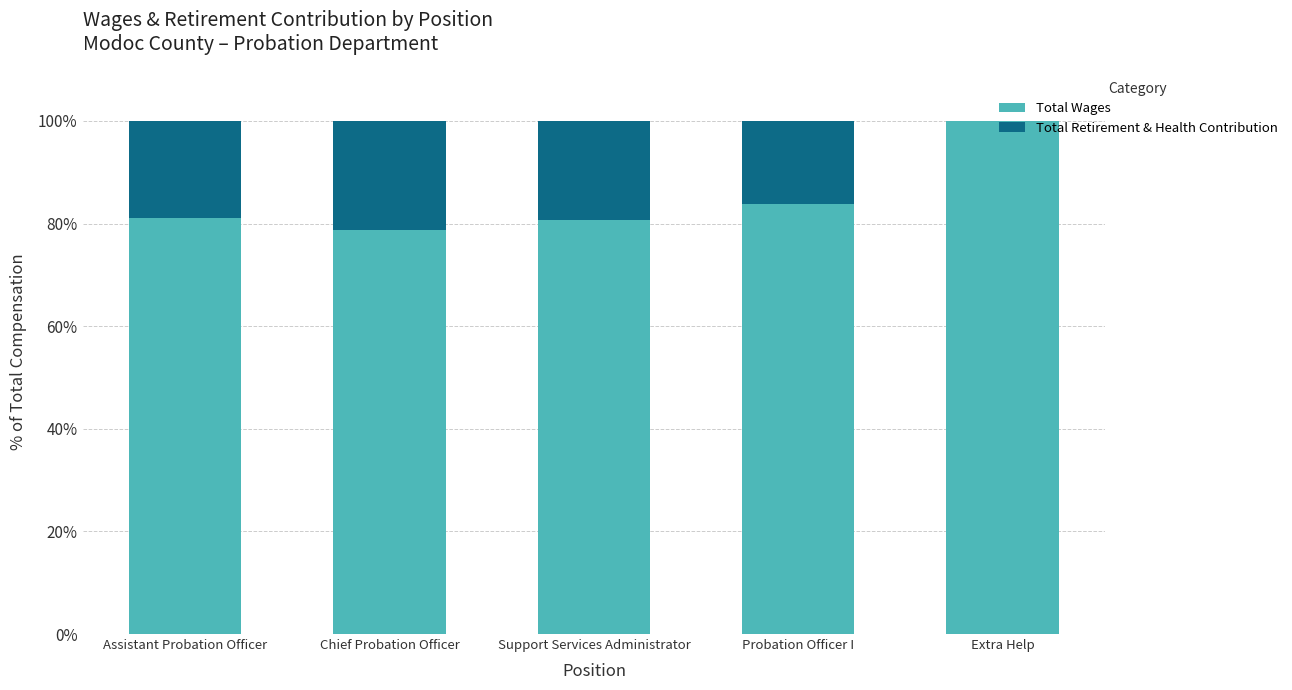

What is the total value across all series at Extra Help?

100.0